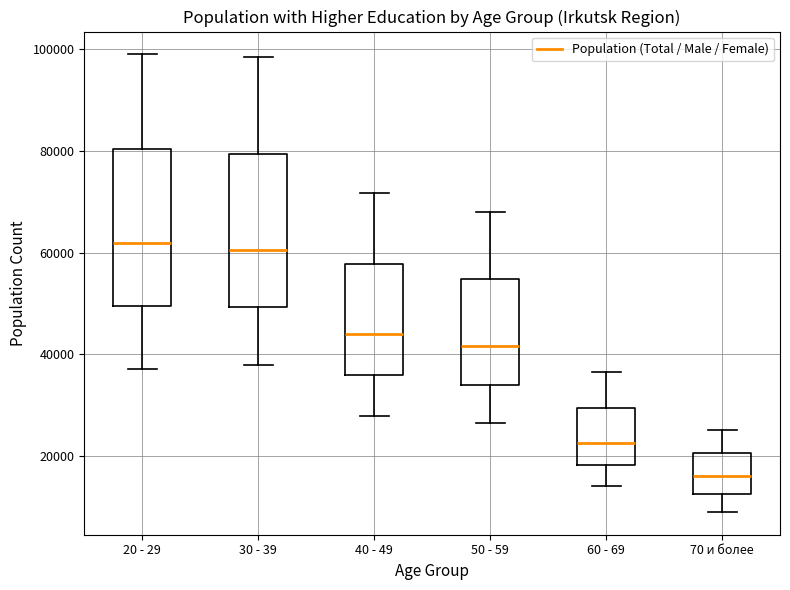

Where is the upper edge of the box for 40 - 49 on the y-axis? The values are not printed on the chart, so give them approximately, as read against the axis.

58000